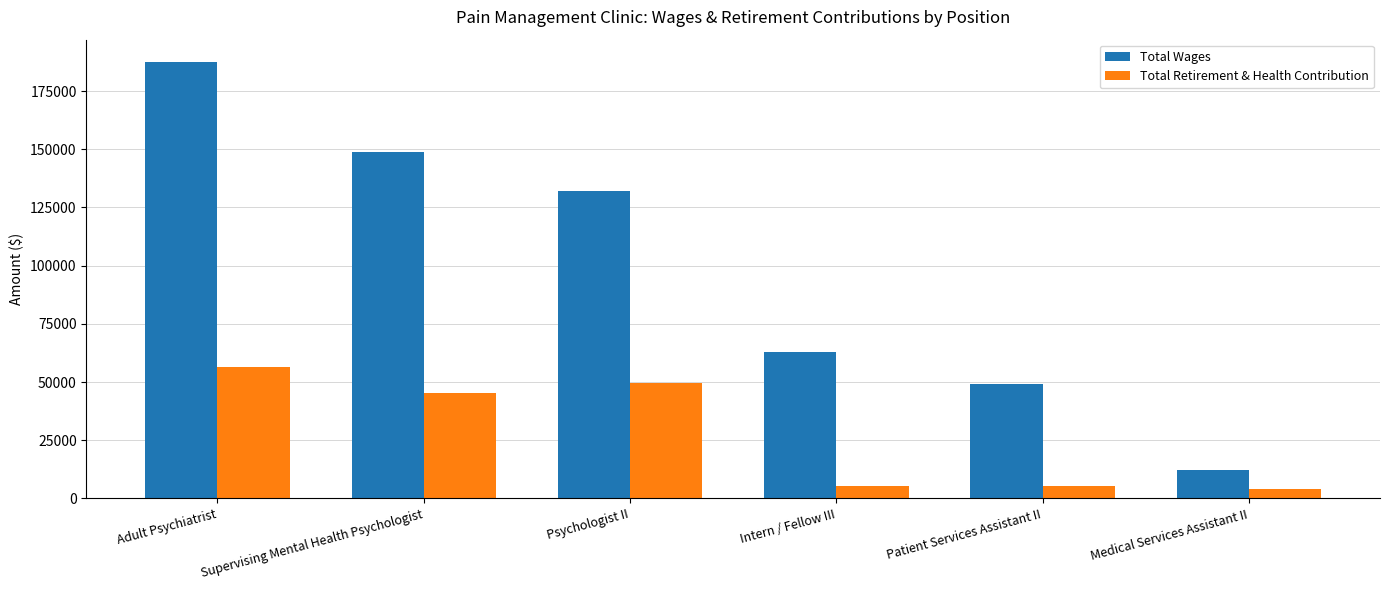

Rank the series at Intern / Fellow III from lowest to highest value.

Total Retirement & Health Contribution, Total Wages